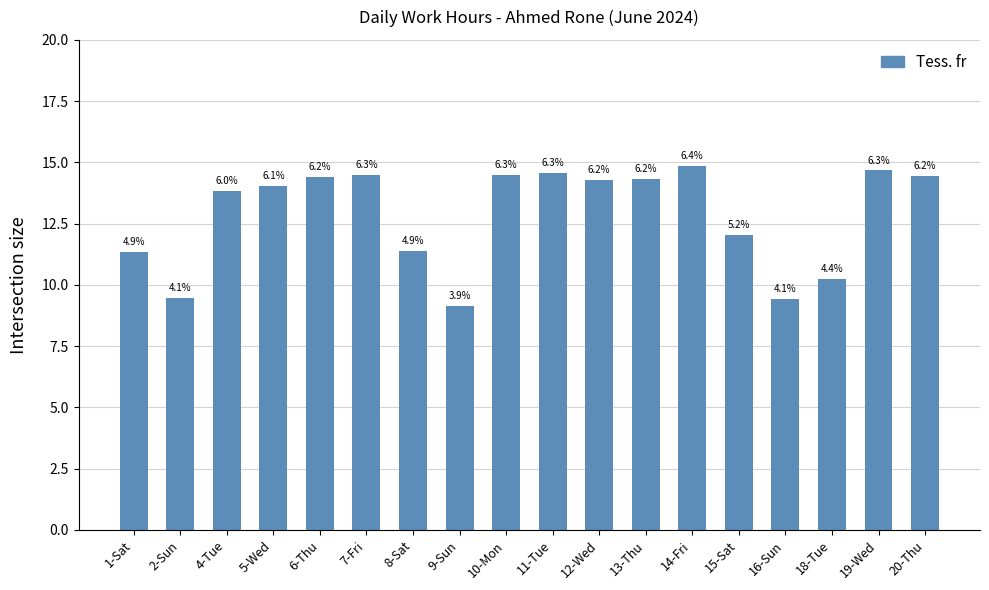

Is it true that the value at 20-Thu is 14.4?

True